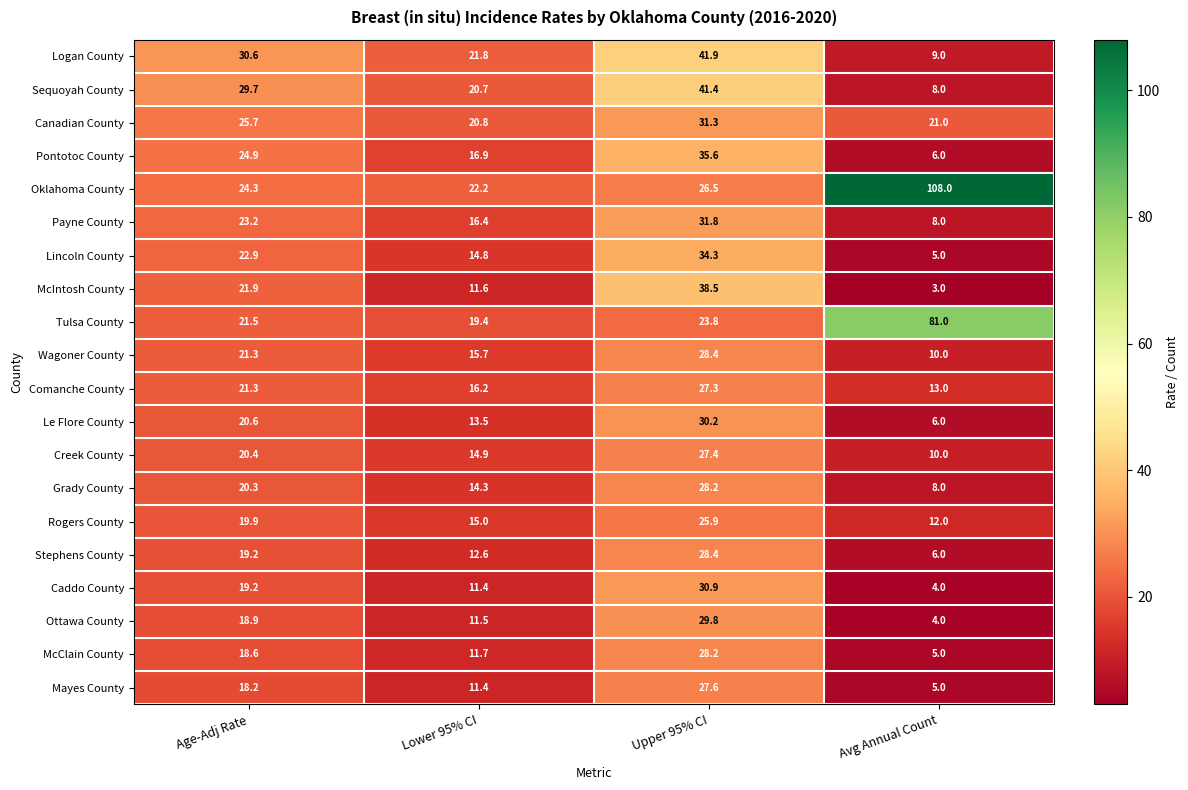

Rank the categories by Grady County value from highest to lowest.

Upper 95% CI, Age-Adj Rate, Lower 95% CI, Avg Annual Count